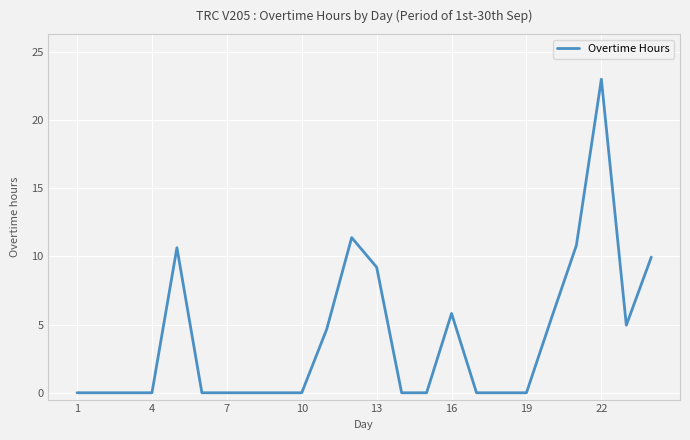

What is the greatest value displayed?

23.0